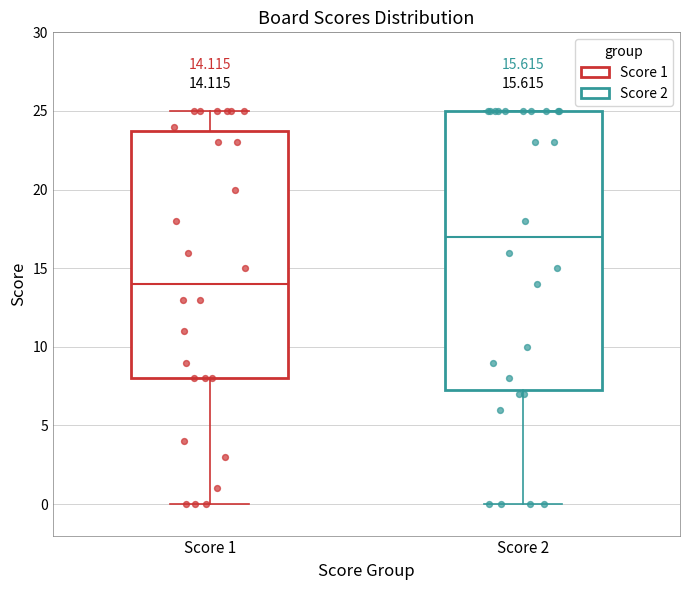

Which box's median line is the highest?

Score 2